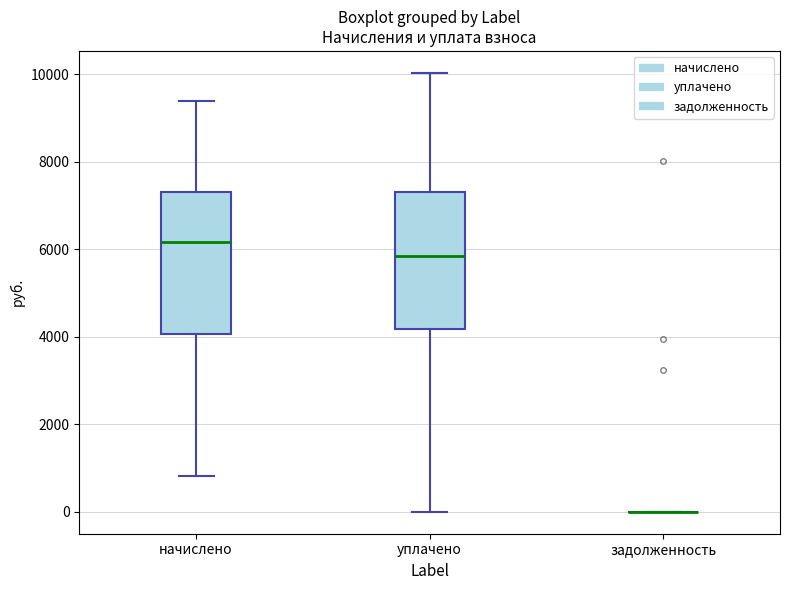

Reading left to right, read every box against the y-axis: the position of its median line, the range the box covers, and the ends of its whiskers. The values are not printed on the chart, so give them approximately, as read against the axis.

начислено: median 6200, box 4000 to 7200, whiskers 800 to 9400
уплачено: median 5800, box 4200 to 7200, whiskers 0 to 10000
задолженность: box collapsed to a line at 0, whiskers 0 to 0